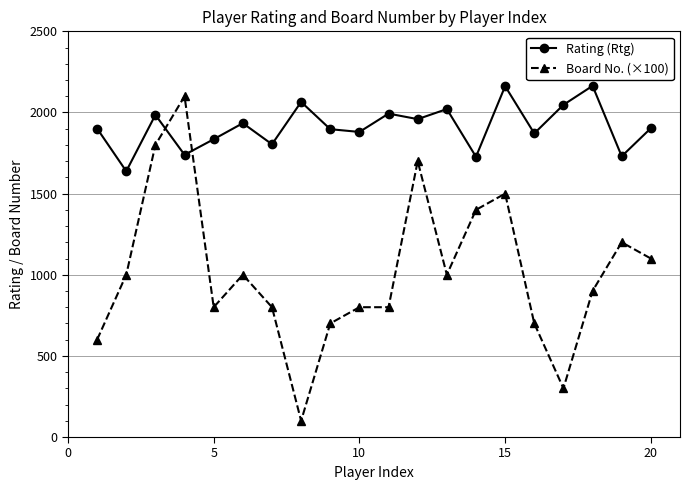

True or false: Rating (Rtg) has more than 2 interior local peaks.

True